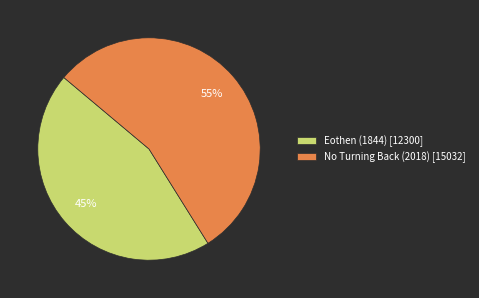

Is the sum of No Turning Back (2018) [15032] and Eothen (1844) [12300] greater than half?

Yes